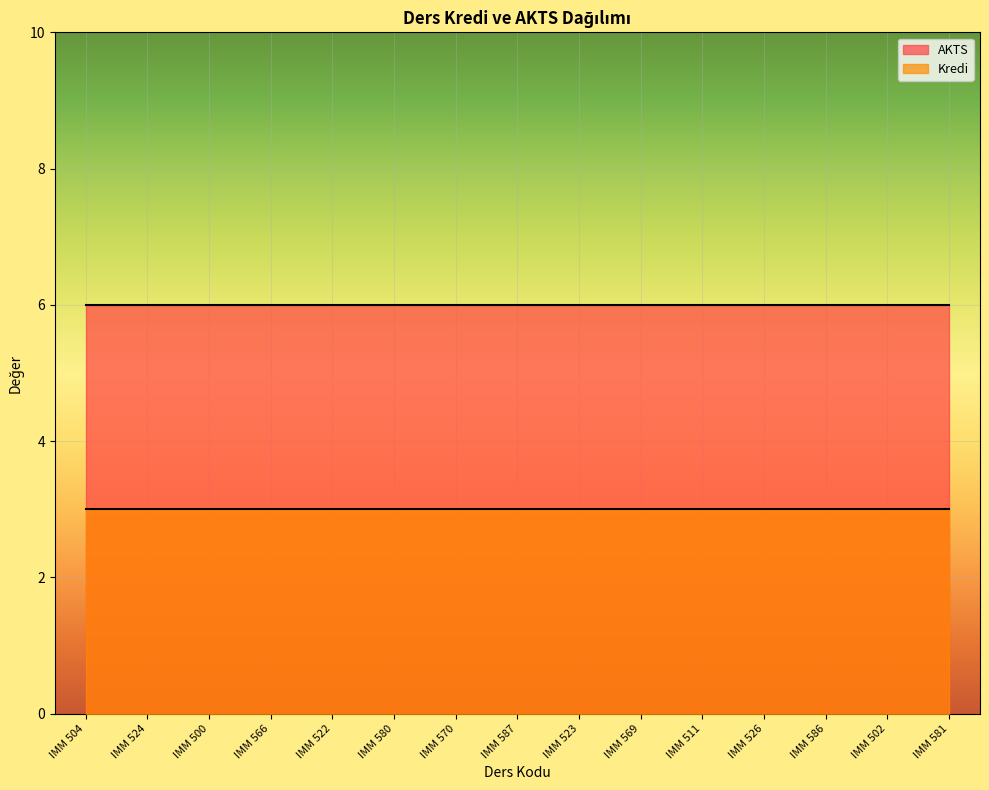

What is the spread (max minus min) of values at IMM 566?

3